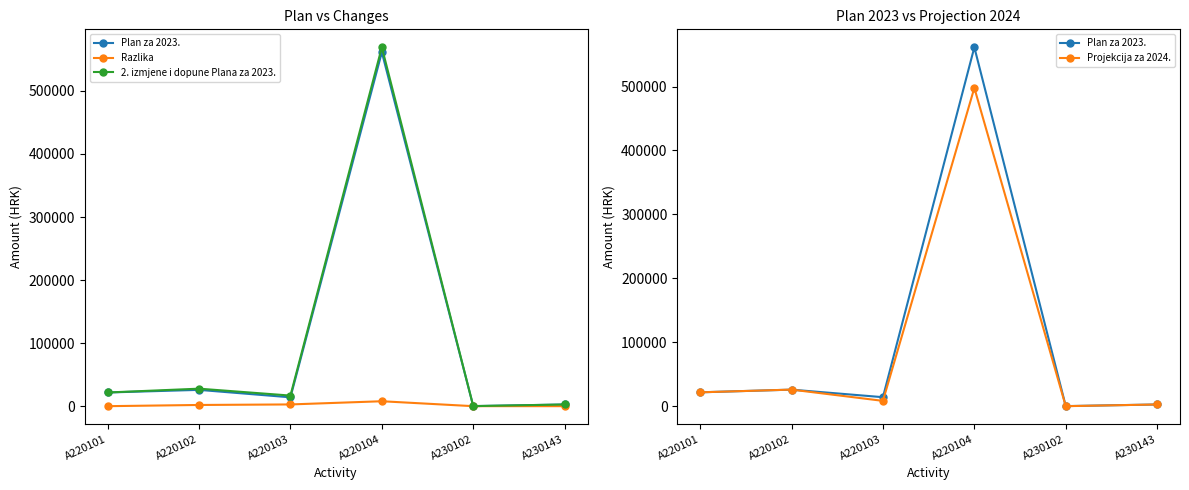

True or false: Plan za 2023. and Razlika intersect in this chart.

False